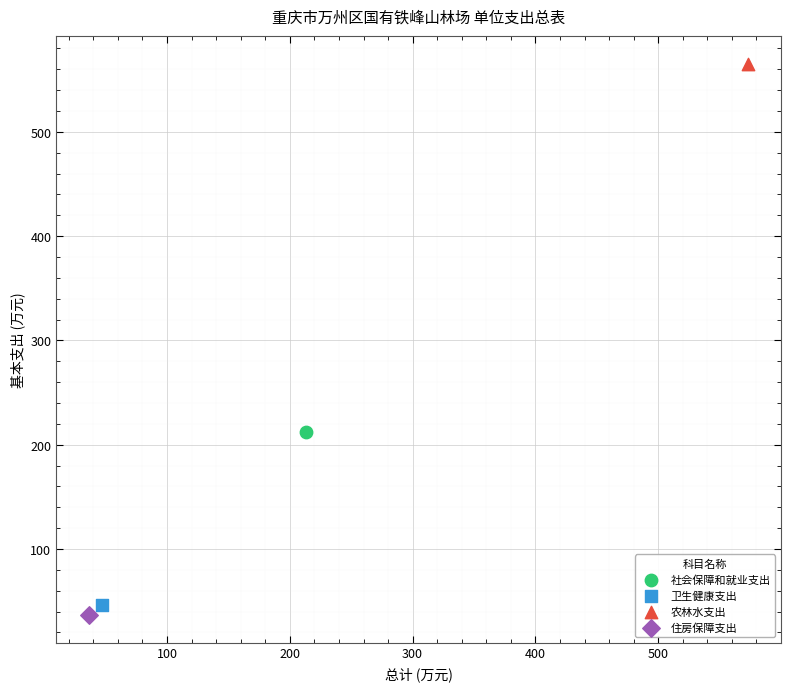

Which series contains the highest Y value?

农林水支出